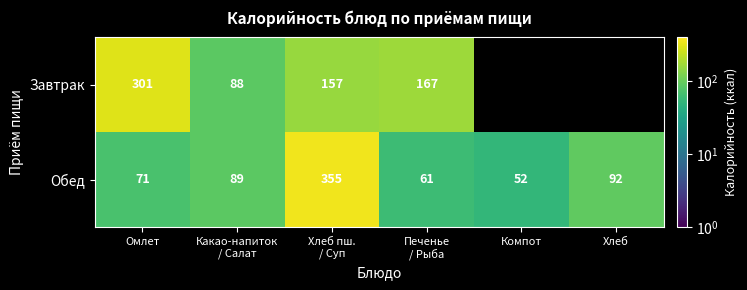

Which category has the lowest value in the Обед series?

Компот